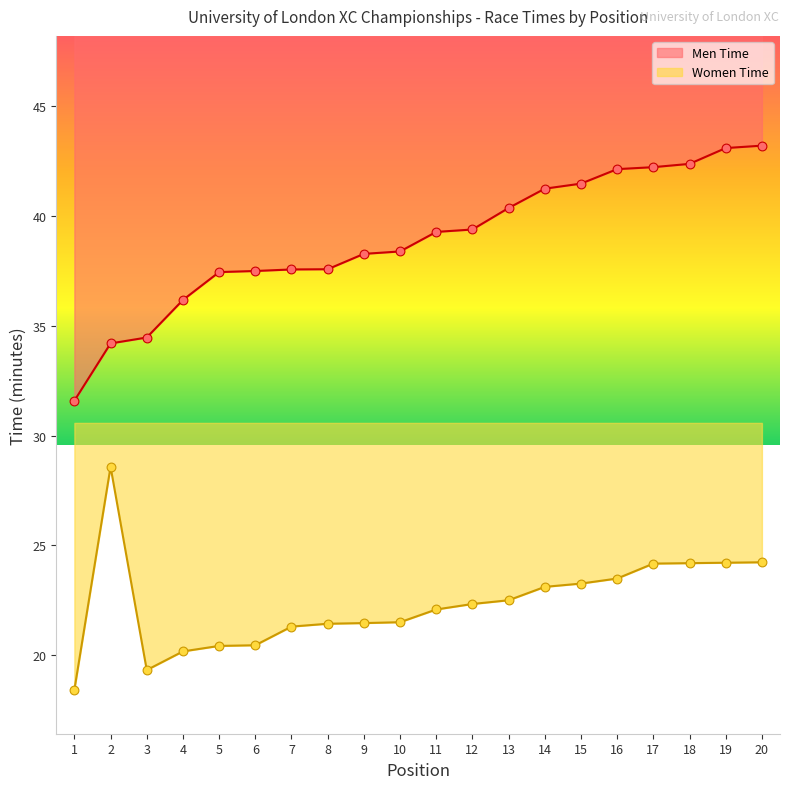

At which category is the sum across all series the highest?

20